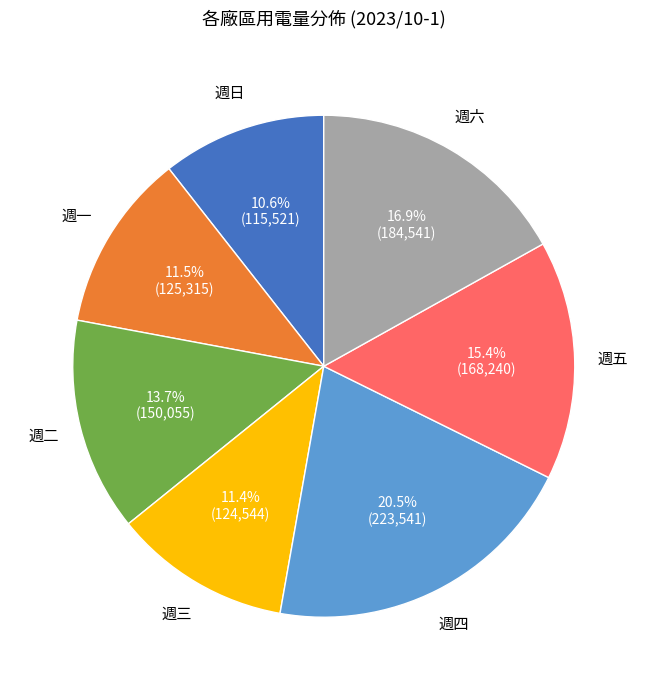

Is there a majority slice in this chart?

No